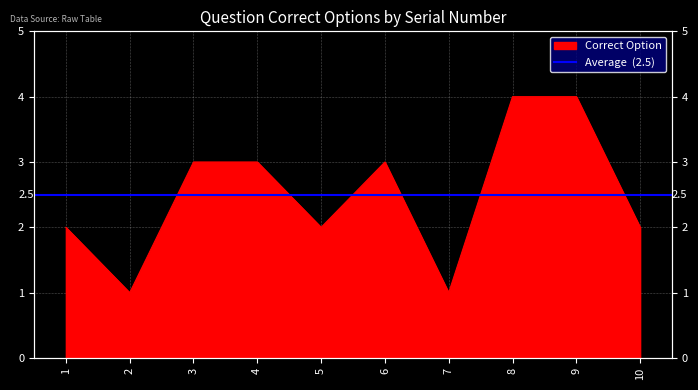

What is the value of the 10th point from the left?

2